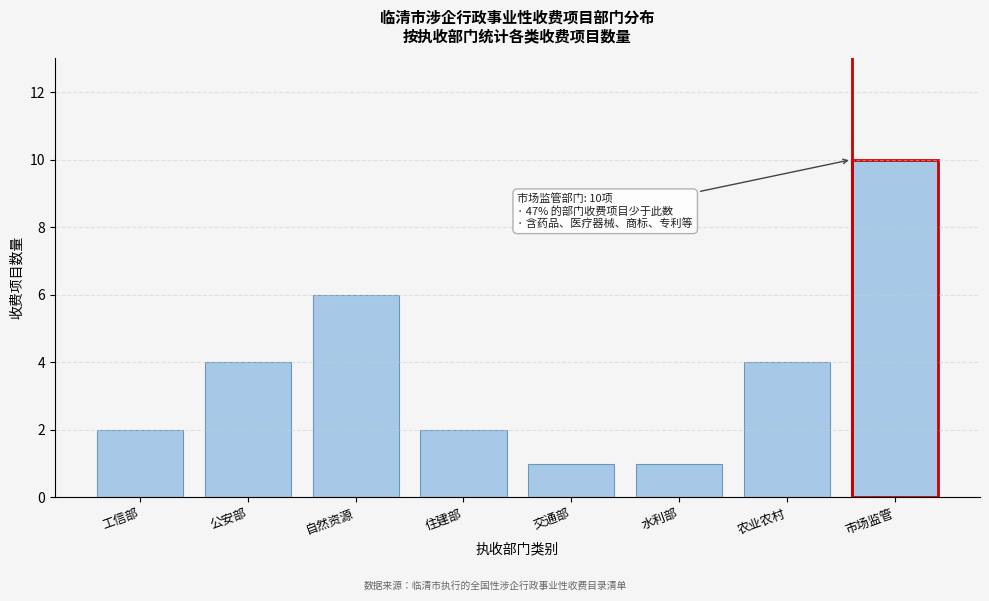

Reading right to left, transcribe all the data shown in this chart.

市场监管=10	农业农村=4	水利部=1	交通部=1	住建部=2	自然资源=6	公安部=4	工信部=2